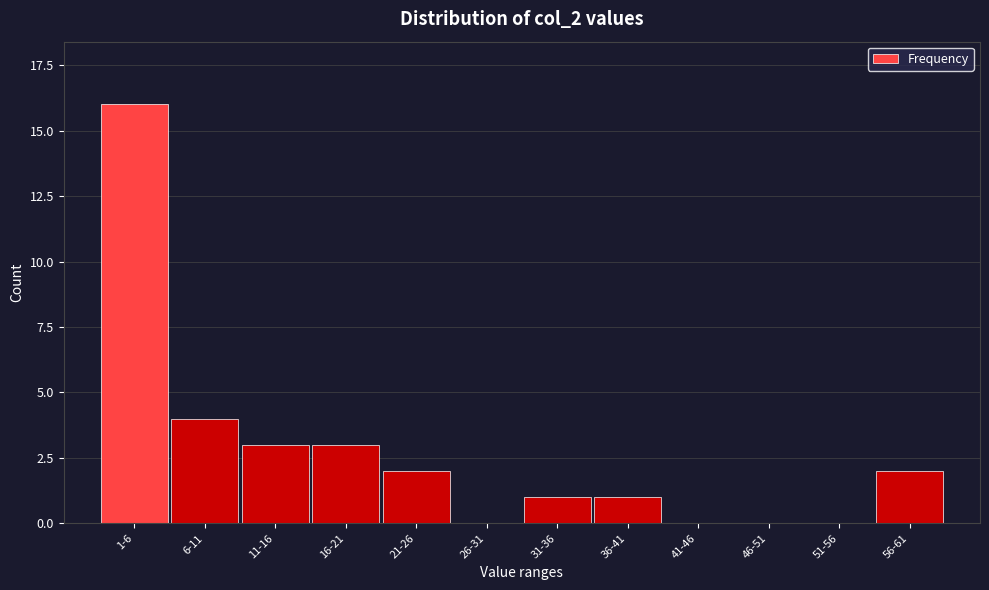

Reading left to right, transcribe all the data shown in this chart.

1-6=16	6-11=4	11-16=3	16-21=3	21-26=2	26-31=0	31-36=1	36-41=1	41-46=0	46-51=0	51-56=0	56-61=2